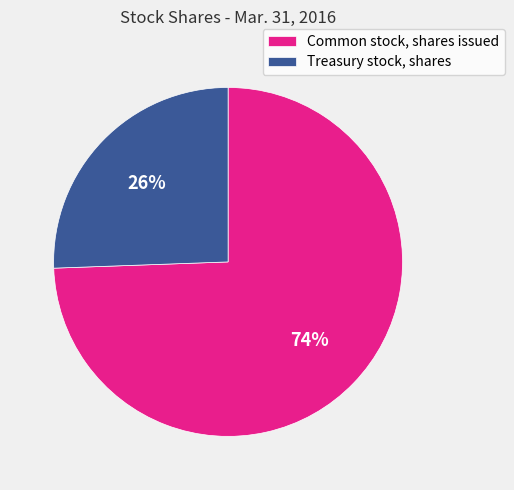

Which has a higher value, Treasury stock, shares or Common stock, shares issued?

Common stock, shares issued